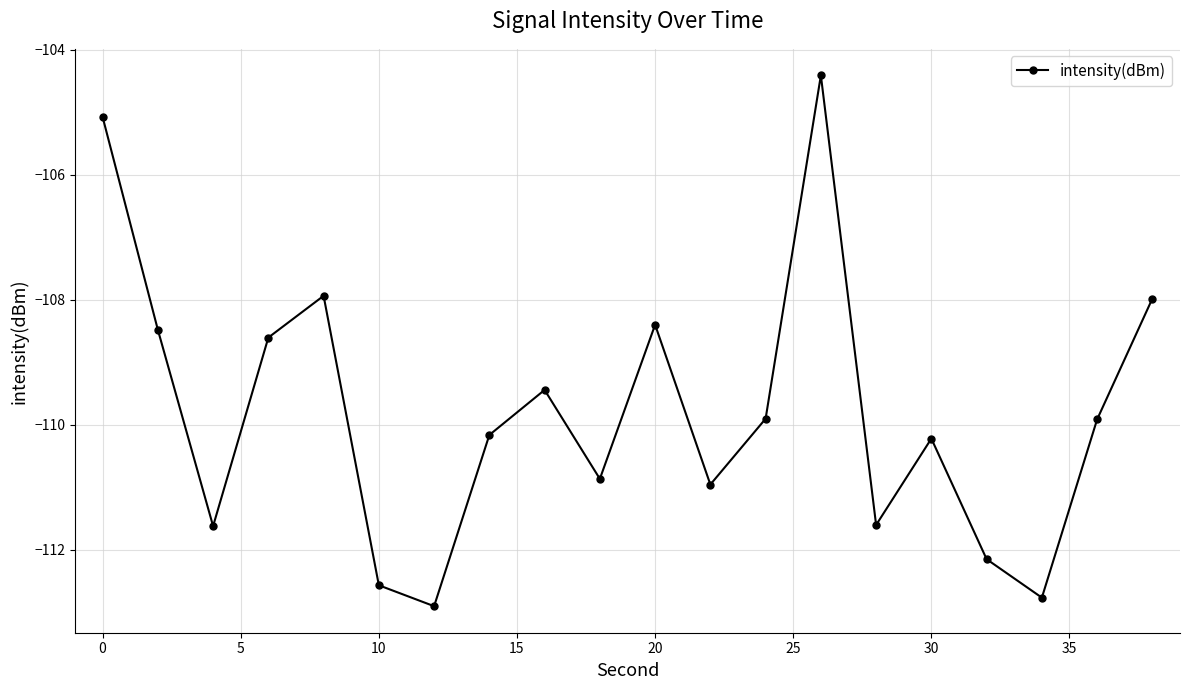

Reading left to right, transcribe all the data shown in this chart.

-105.1	-108.5	-111.6	-108.6	-107.9	-112.6	-112.9	-110.2	-109.4	-110.9	-108.4	-111.0	-109.9	-104.4	-111.6	-110.2	-112.1	-112.8	-109.9	-108.0